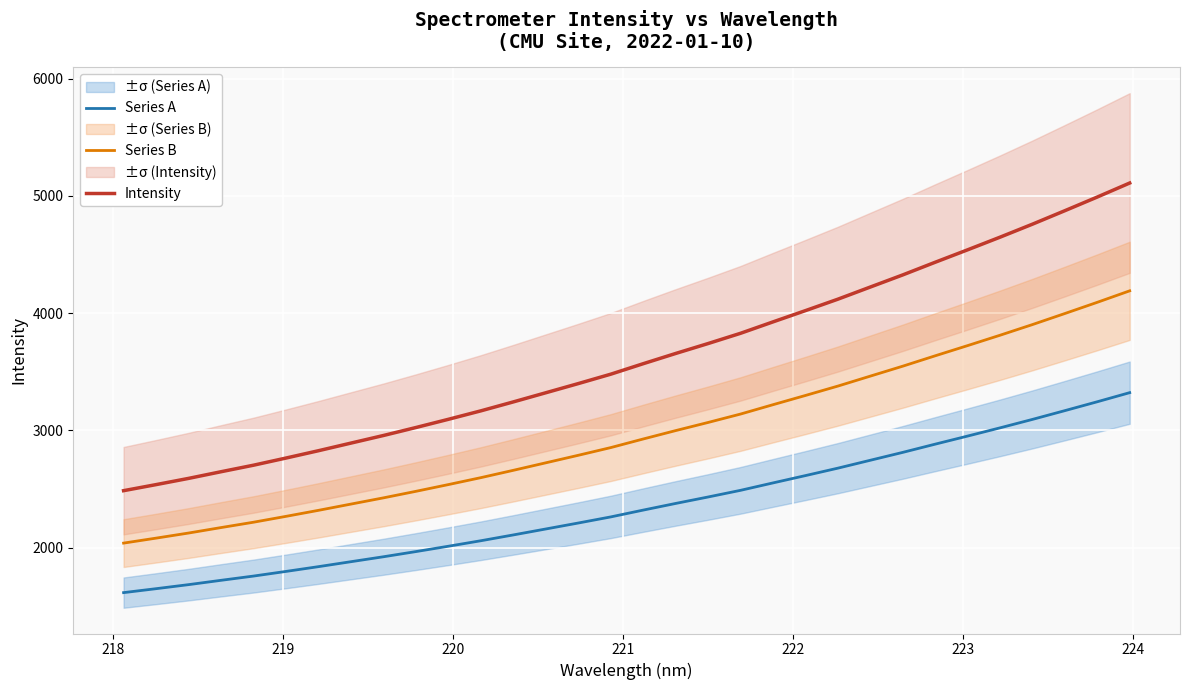

Which series has the widest spread of values?

Intensity